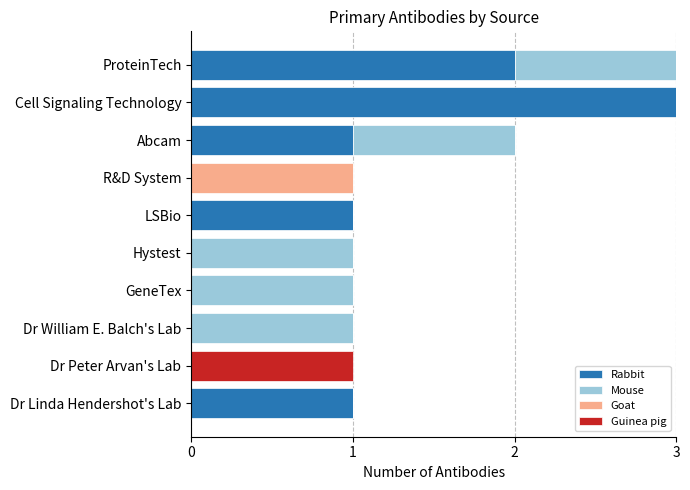

At which label does Rabbit reach its peak?

Cell Signaling Technology